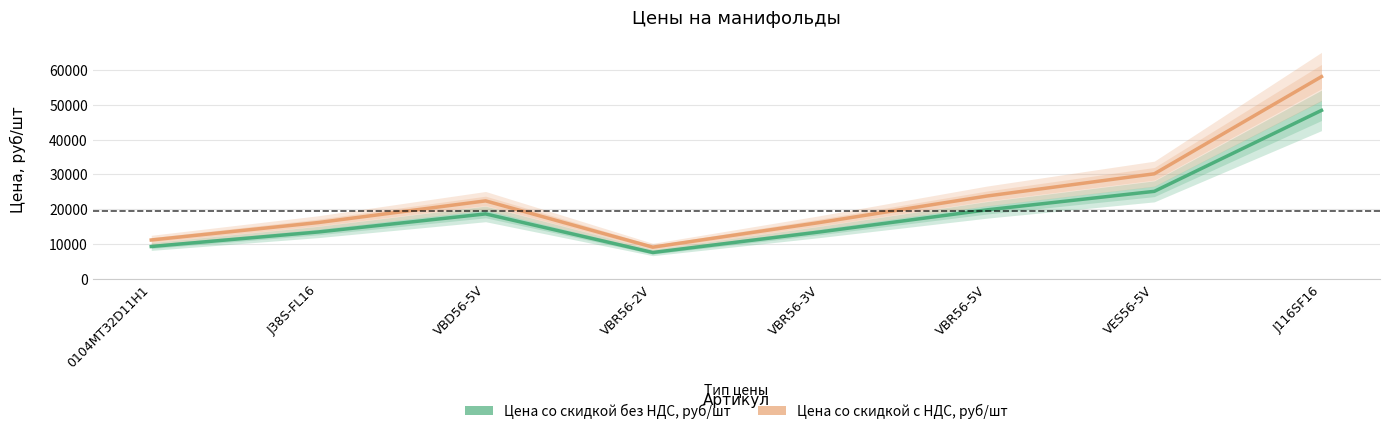

True or false: Цена со скидкой без НДС, руб/шт and Цена со скидкой с НДС, руб/шт cross at least once.

False